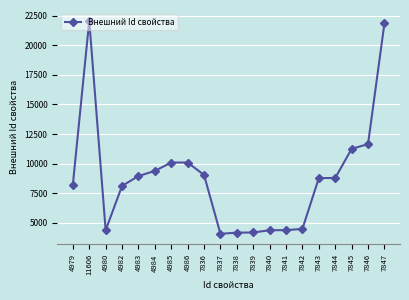

What is the value of the 5th point from the left?

8955